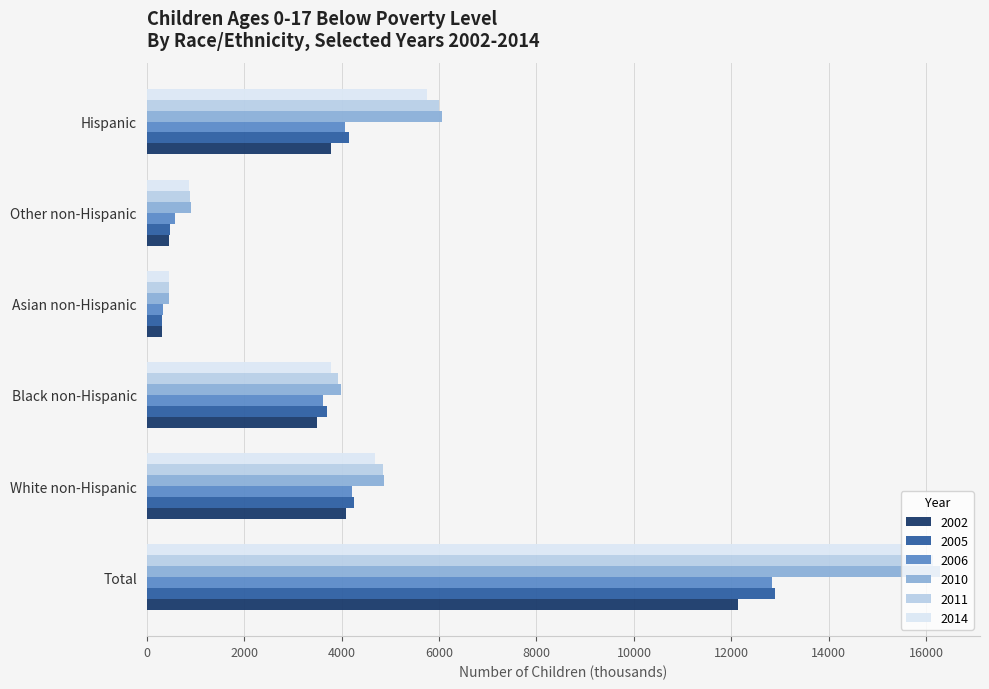

What is the sum of the 2010 values at White non-Hispanic and Black non-Hispanic?

8865